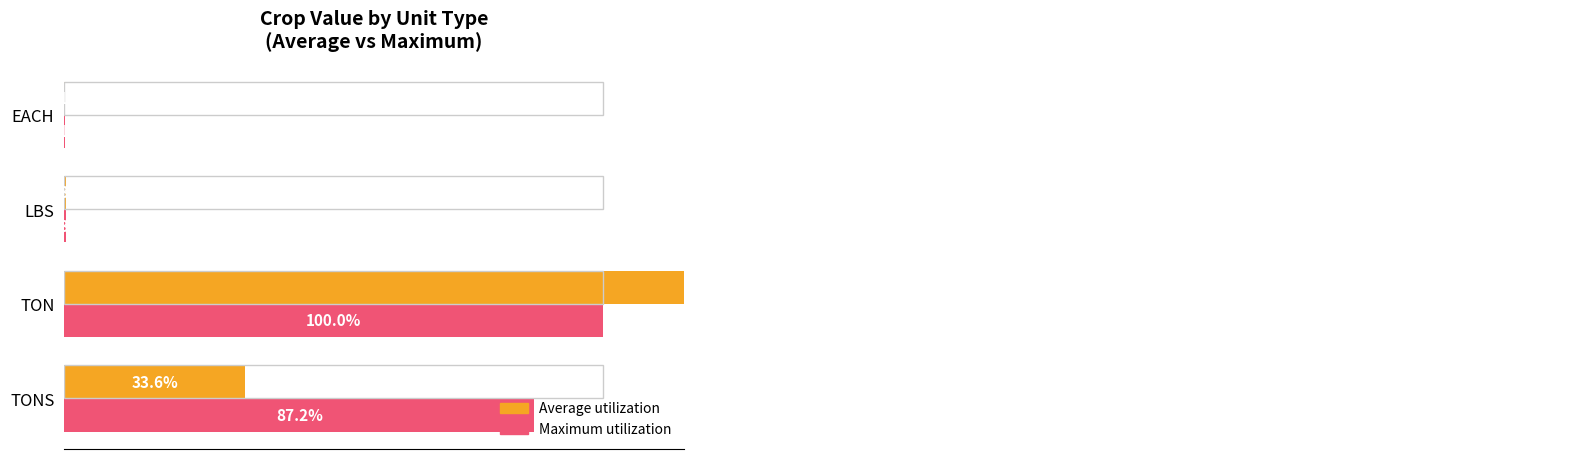

Rank the series at EACH from highest to lowest value.

Average utilization, Maximum utilization